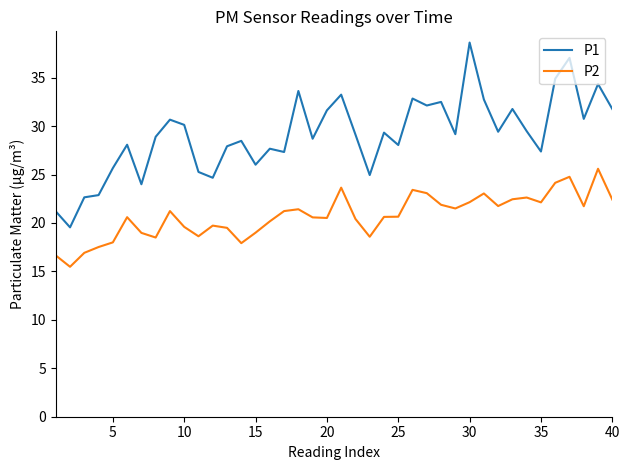

Which series has the largest total across all categories?

P1